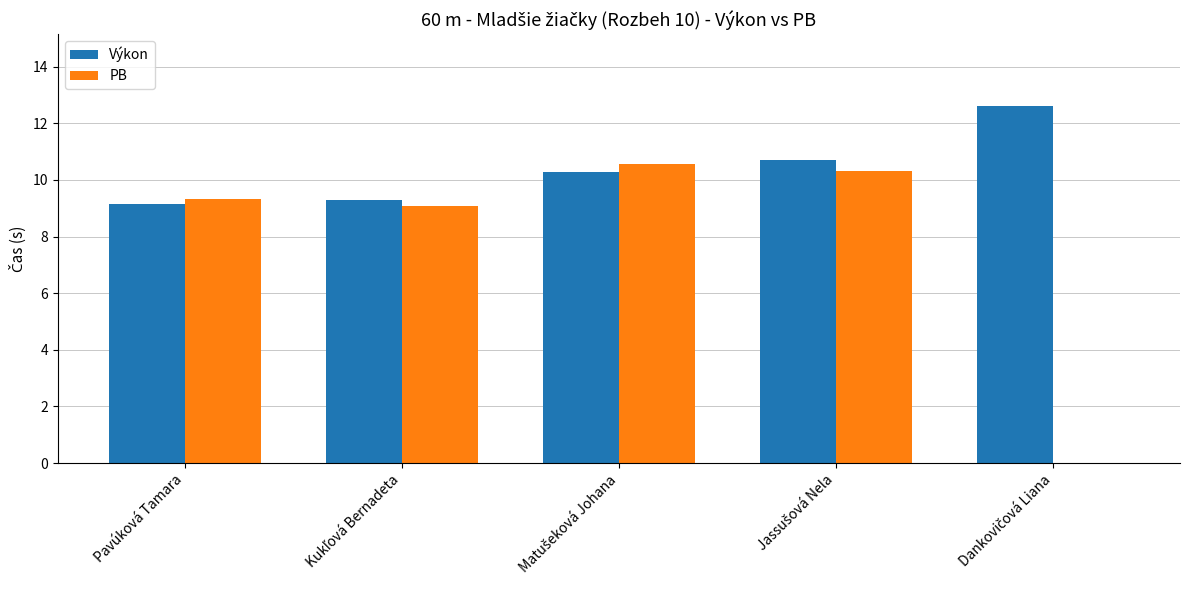

How many groups of bars are there?

5